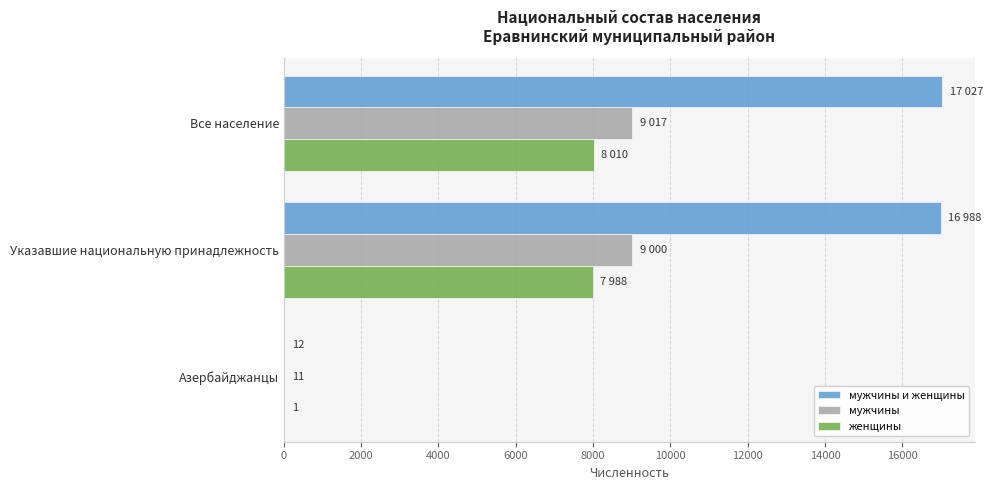

What is the approximate value of мужчины at Указавшие национальную принадлежность?

9000